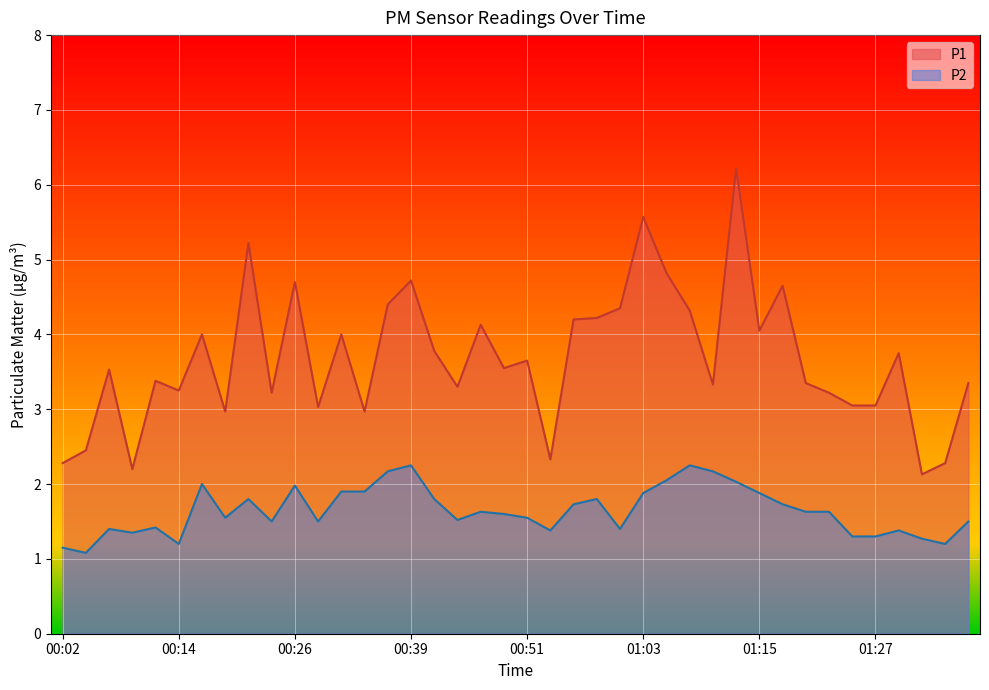

What is the difference between the maximum and minimum values in the P1 series?

4.1